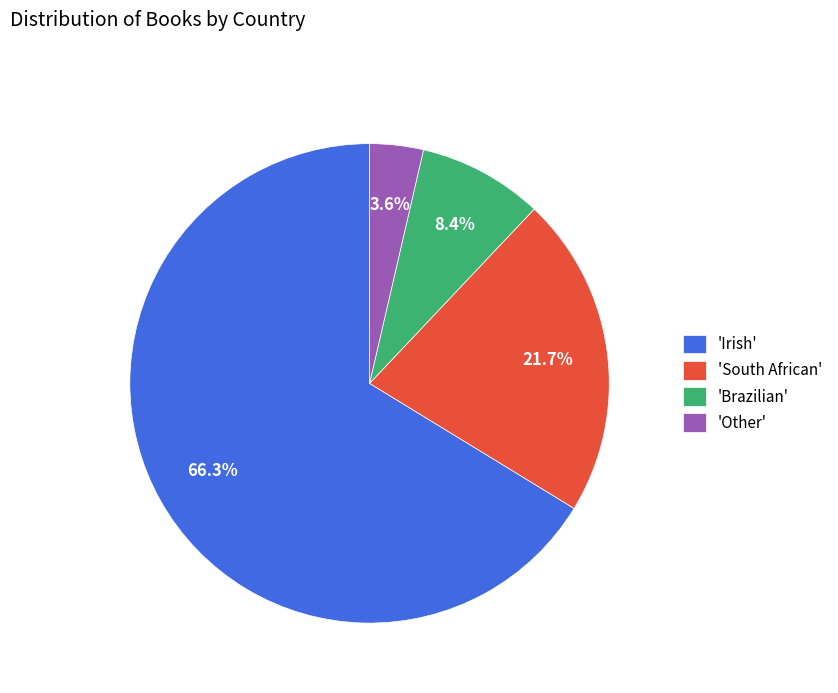

What is the ratio of the value at 'Brazilian' to the value at 'Other'?

2.3